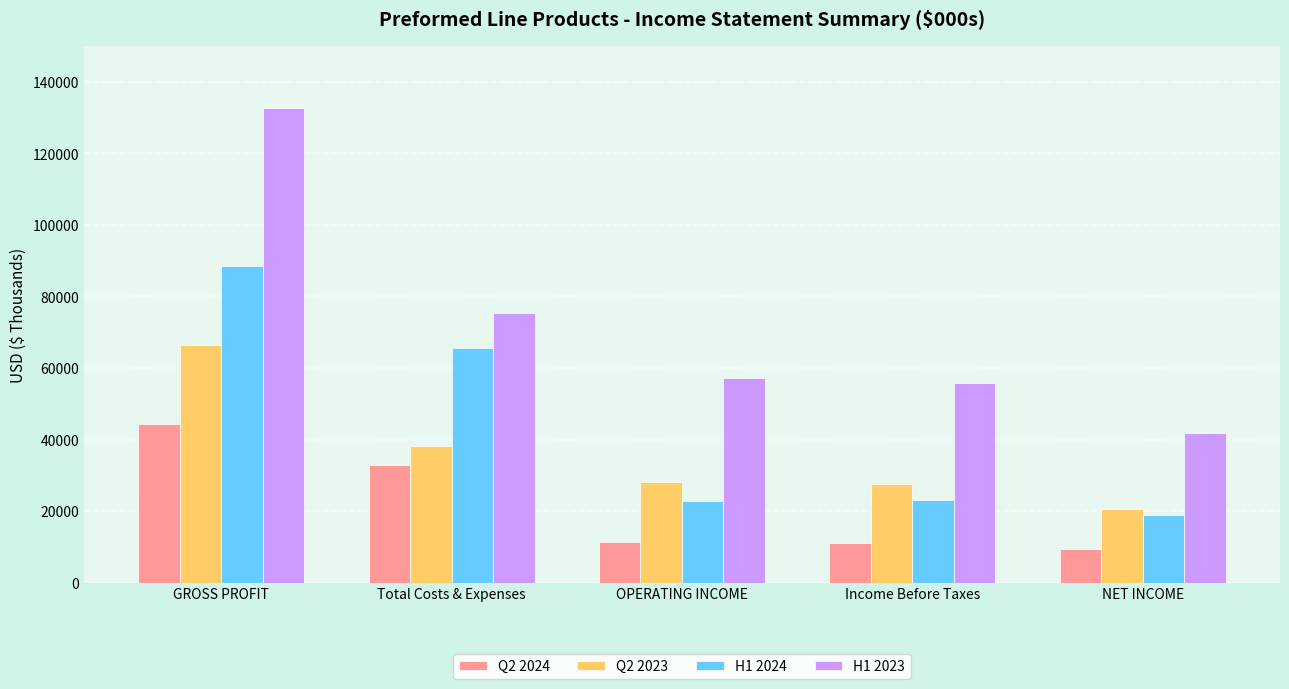

Which series has the widest spread of values?

H1 2023